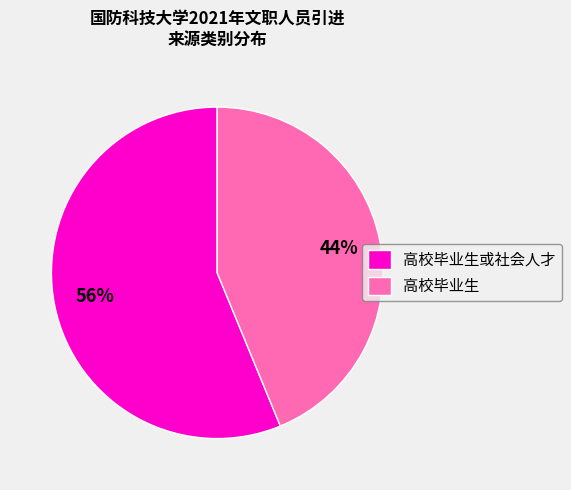

What is the ratio of the value at 高校毕业生 to the value at 高校毕业生或社会人才?

0.8